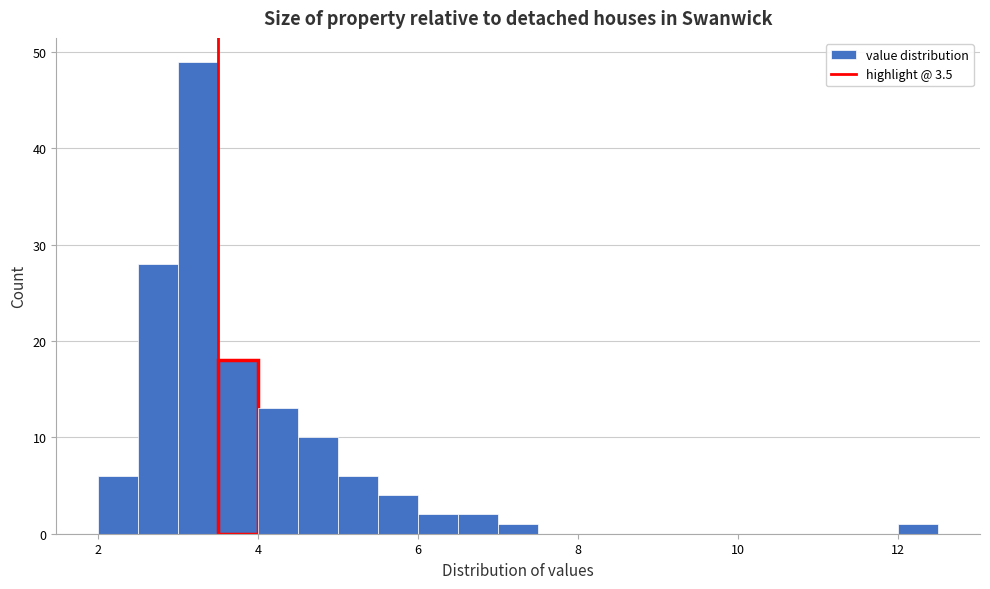

Around what value on the x-axis is the tallest bar? Give the approximate position of its centre, as read against the axis.

3.2